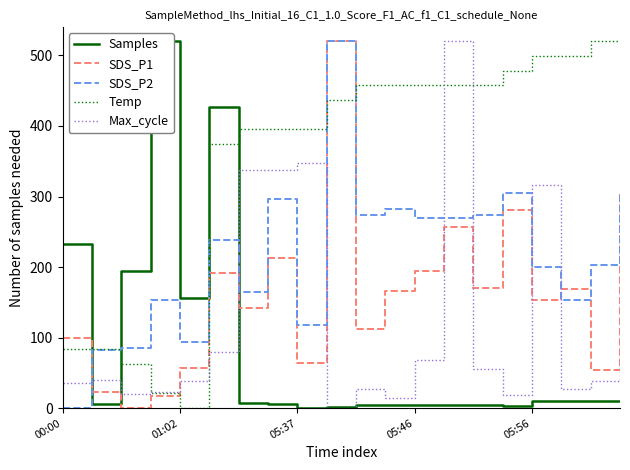

Which series has the largest range (max minus min)?

Samples